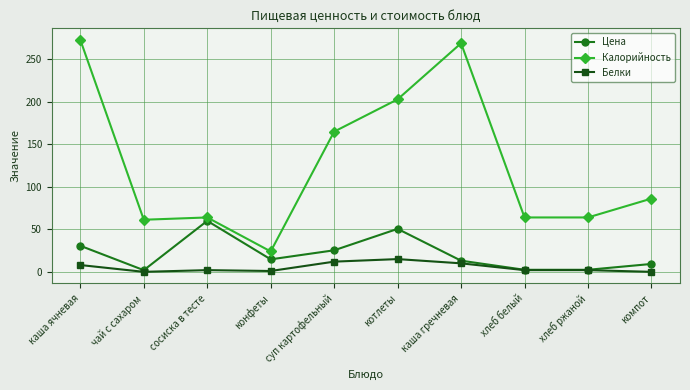

At how many categories does at least one series exceed 154?

4